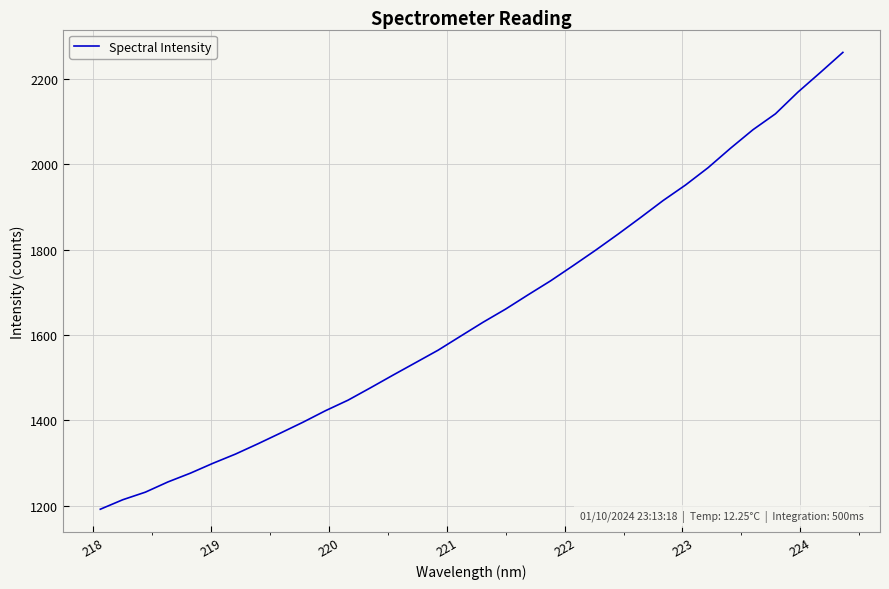

What is the difference between the maximum and minimum values?

1071.0